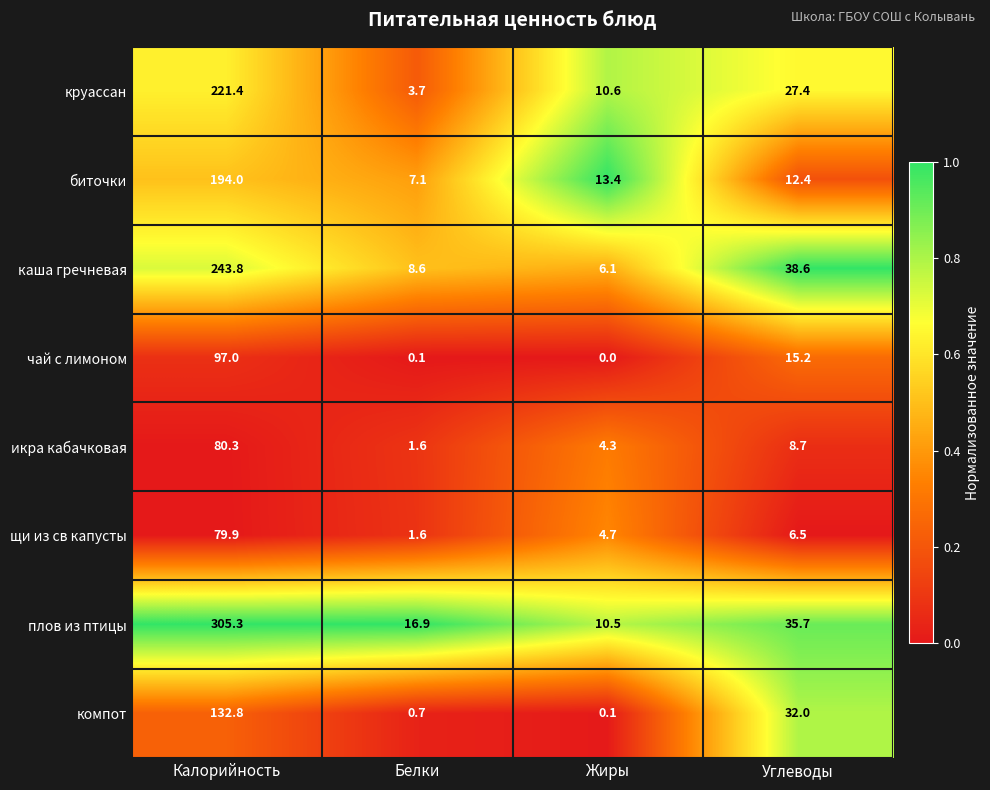

How many categories are shown in the chart?

4